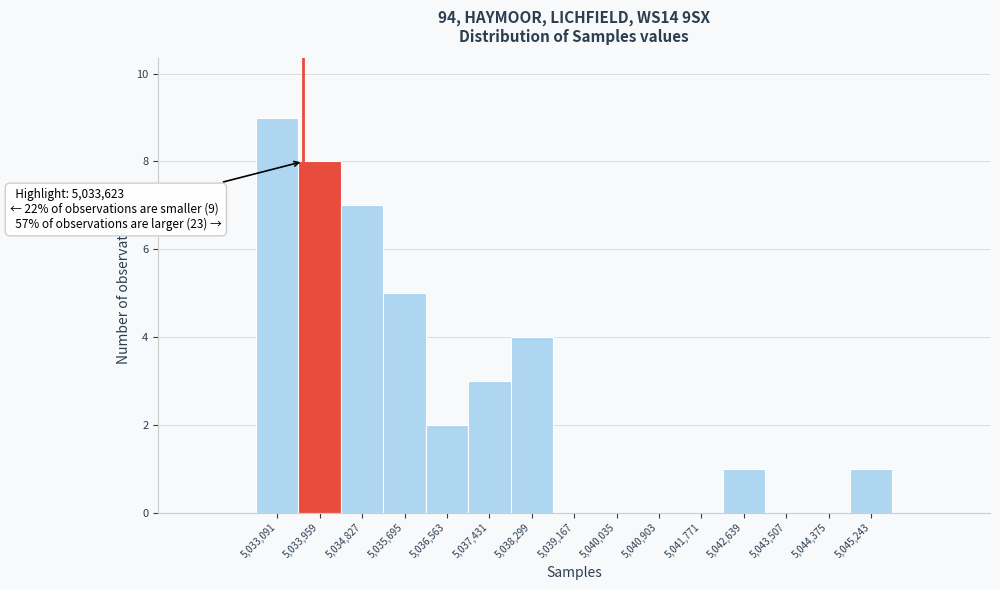

Over which range of the x-axis is the bar tallest?

5032700 to 5033500